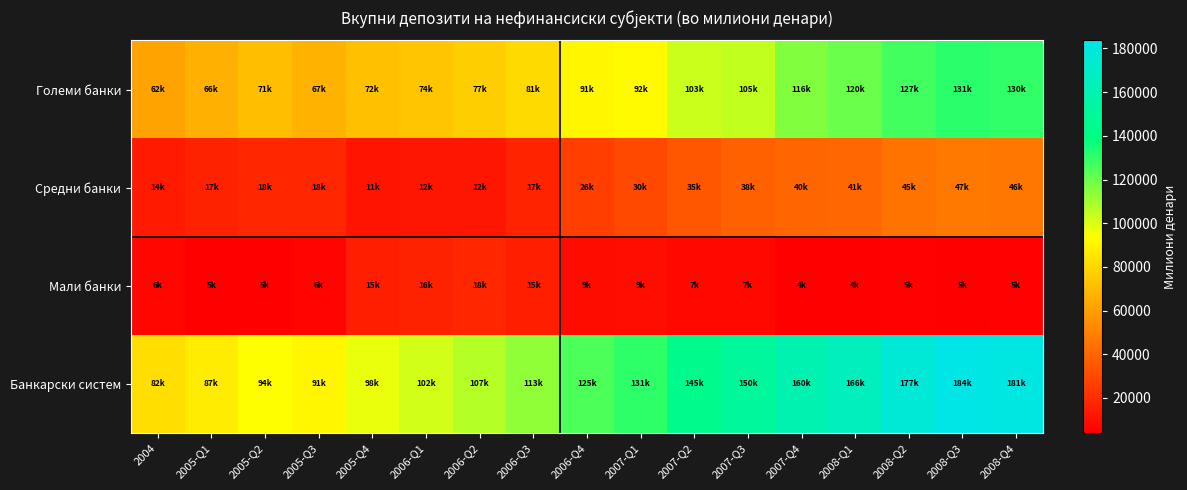

List the series in order of their overall mean, lowest first.

Мали банки, Средни банки, Големи банки, Банкарски систем